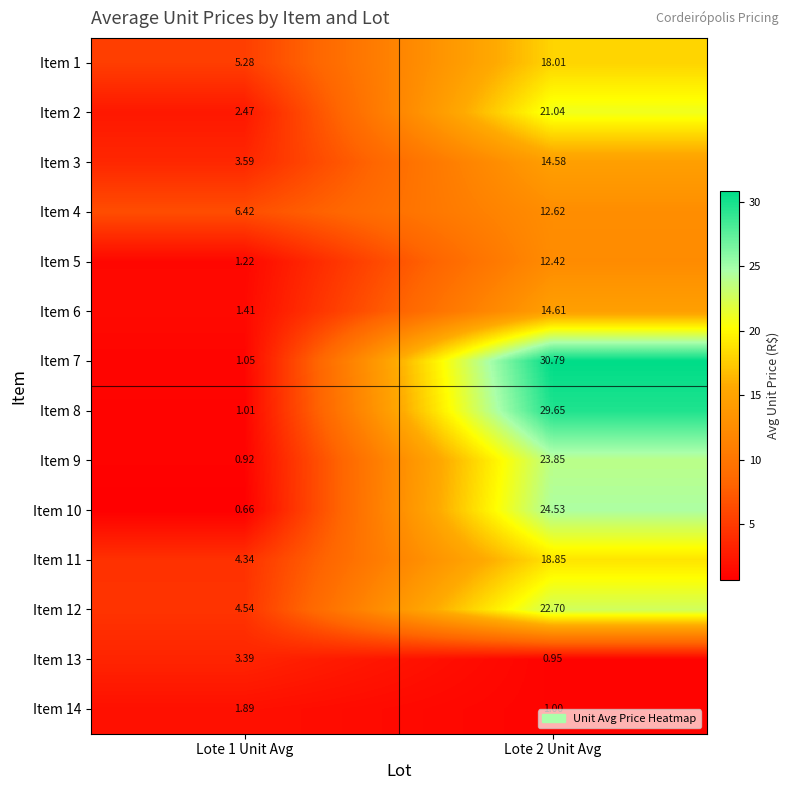

Is the value of Item 6 at Lote 2 Unit Avg greater than the value of Item 13 at Lote 2 Unit Avg?

Yes